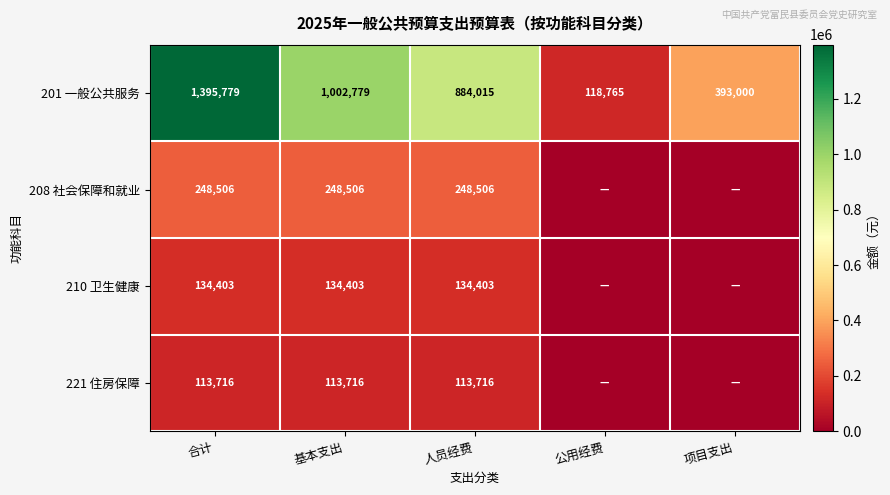

What is the spread (max minus min) of values at 基本支出?

889063